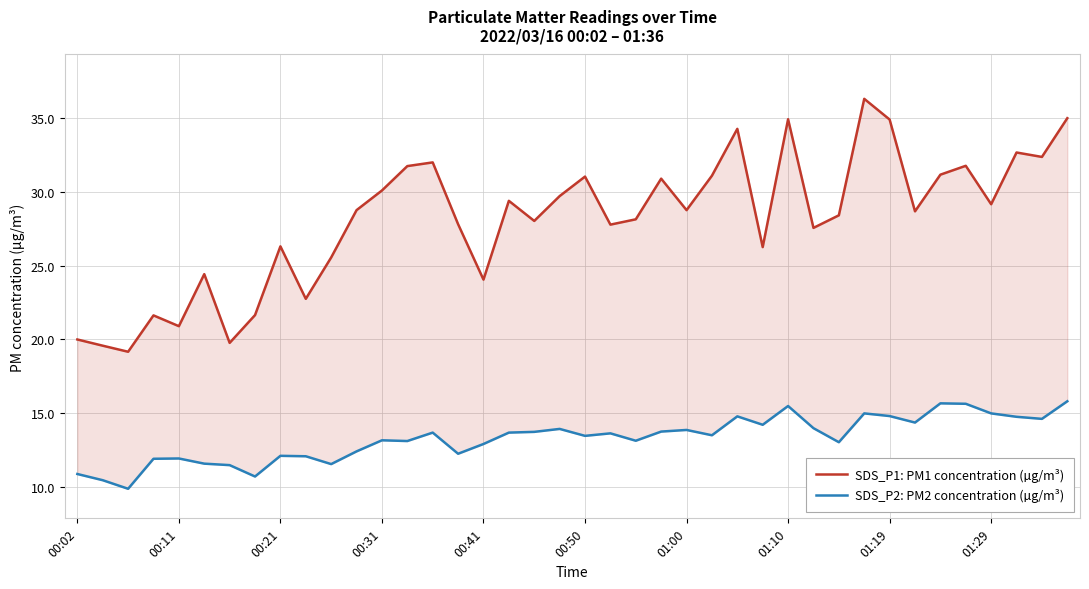

Does the chart display data point markers on the line(s)?

No